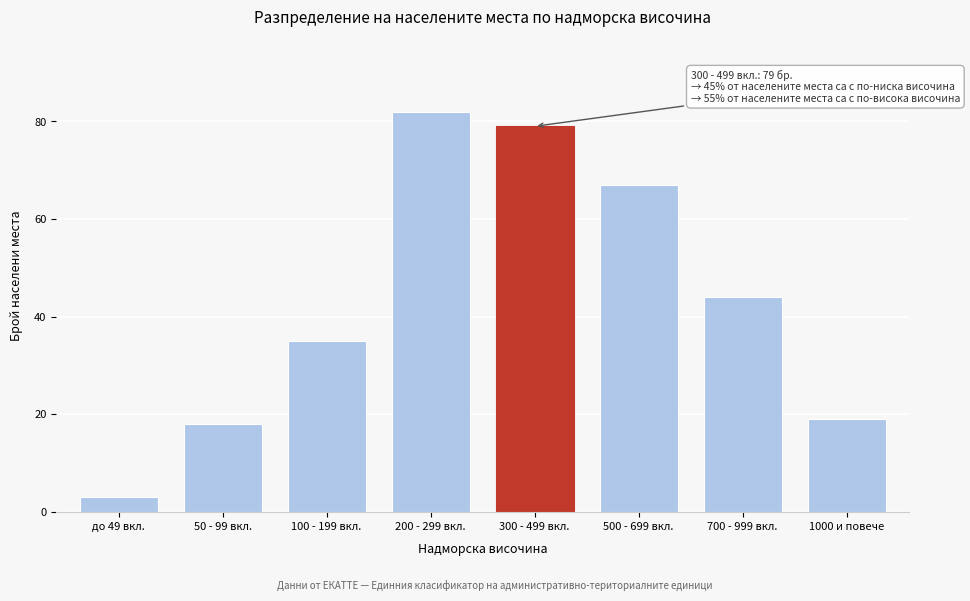

Reading right to left, list all the values displayed in this chart.

1000 и повече=19	700 - 999 вкл.=44	500 - 699 вкл.=67	300 - 499 вкл.=79	200 - 299 вкл.=82	100 - 199 вкл.=35	50 - 99 вкл.=18	до 49 вкл.=3